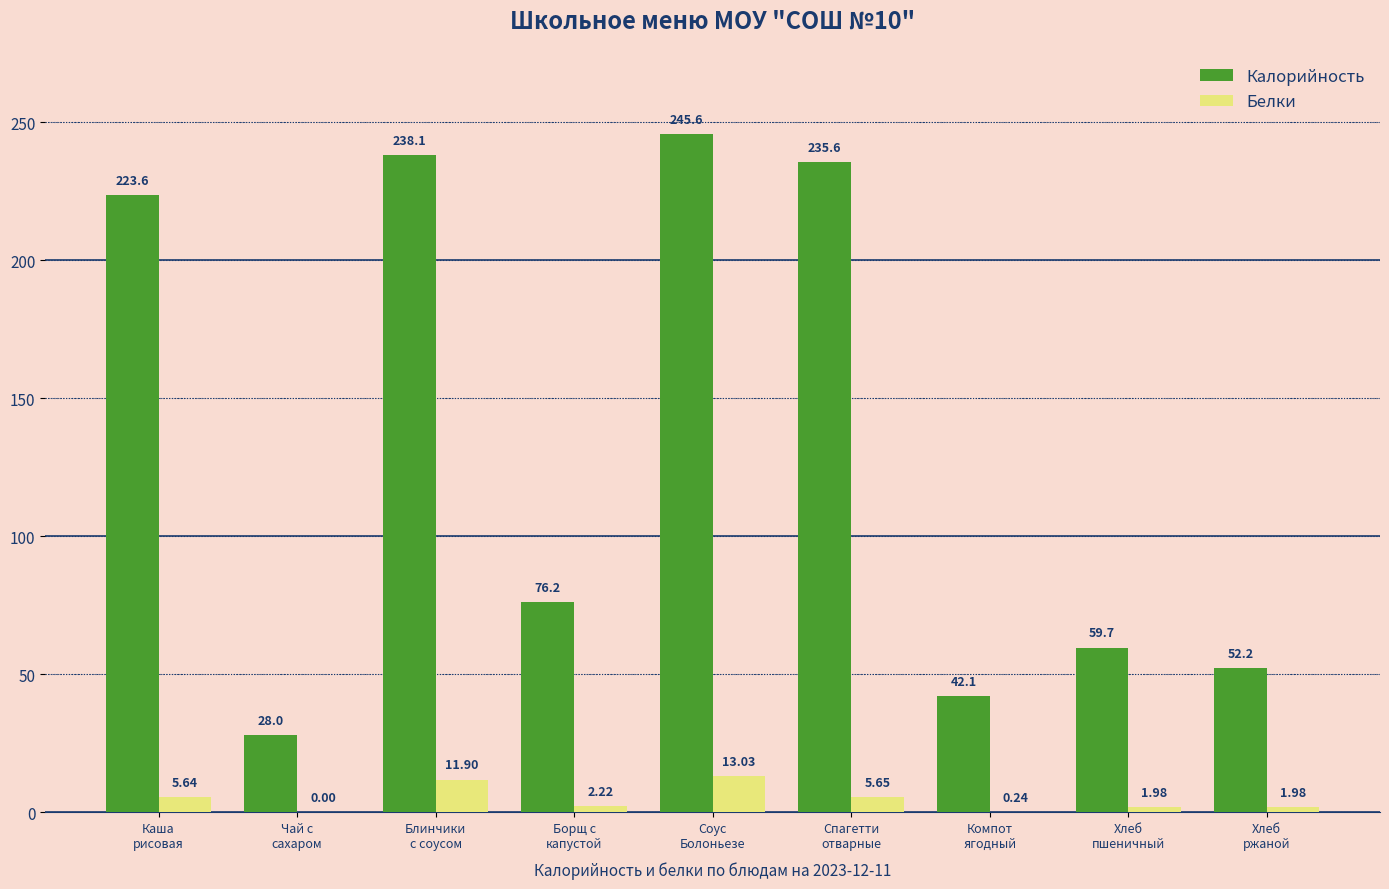

Does the chart contain stacked bars?

No